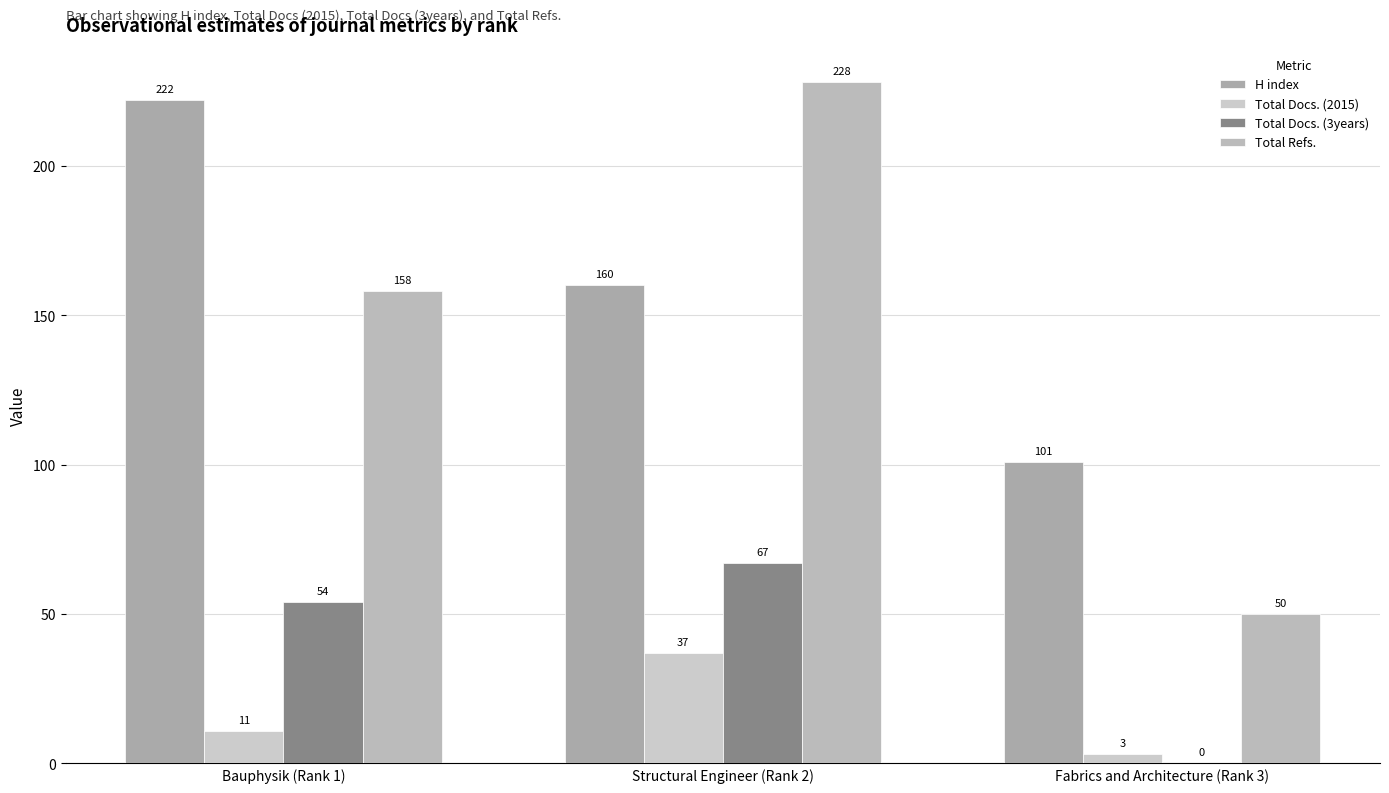

Count the number of data series in this chart.

4